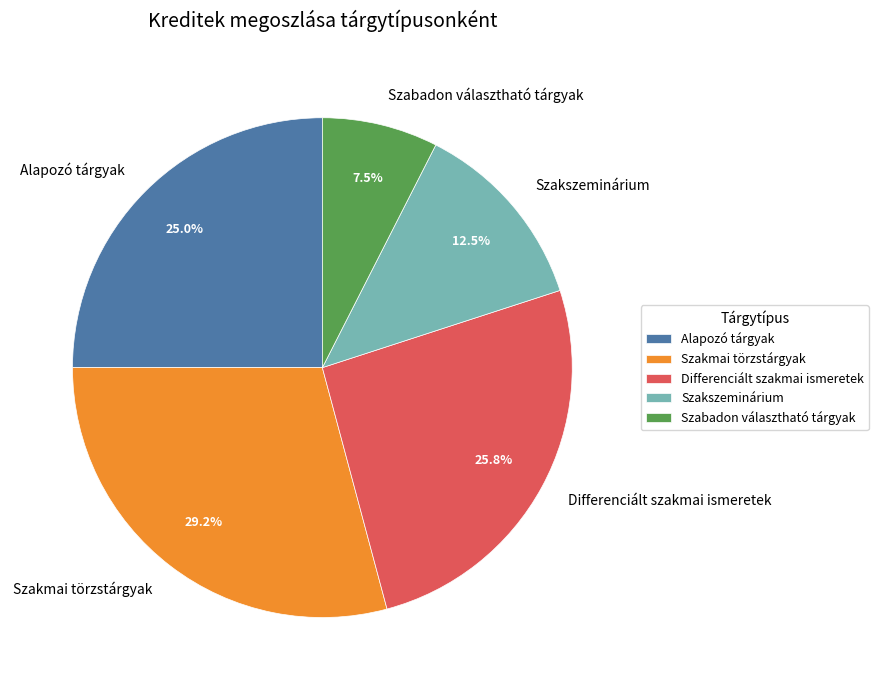

Is there any slice that represents more than half of the pie?

No